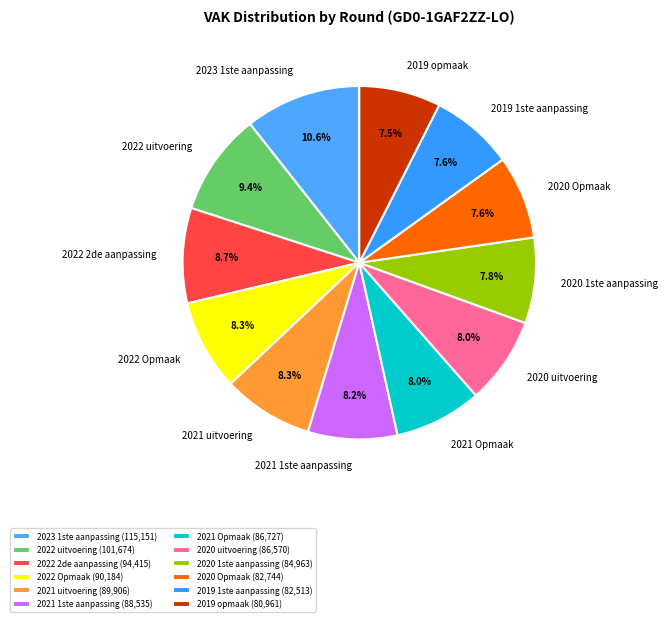

What is the ratio of the value at 2020 1ste aanpassing to the value at 2022 uitvoering?

0.8